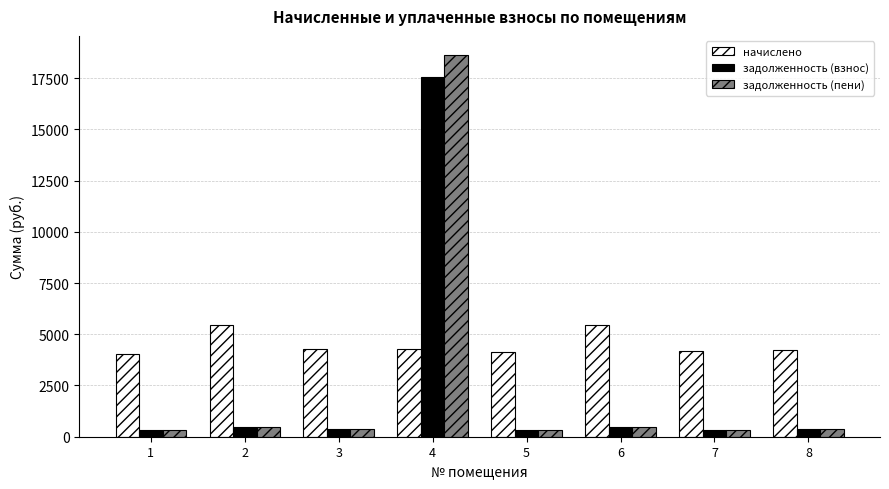

Which label corresponds to the largest value in the chart?

4